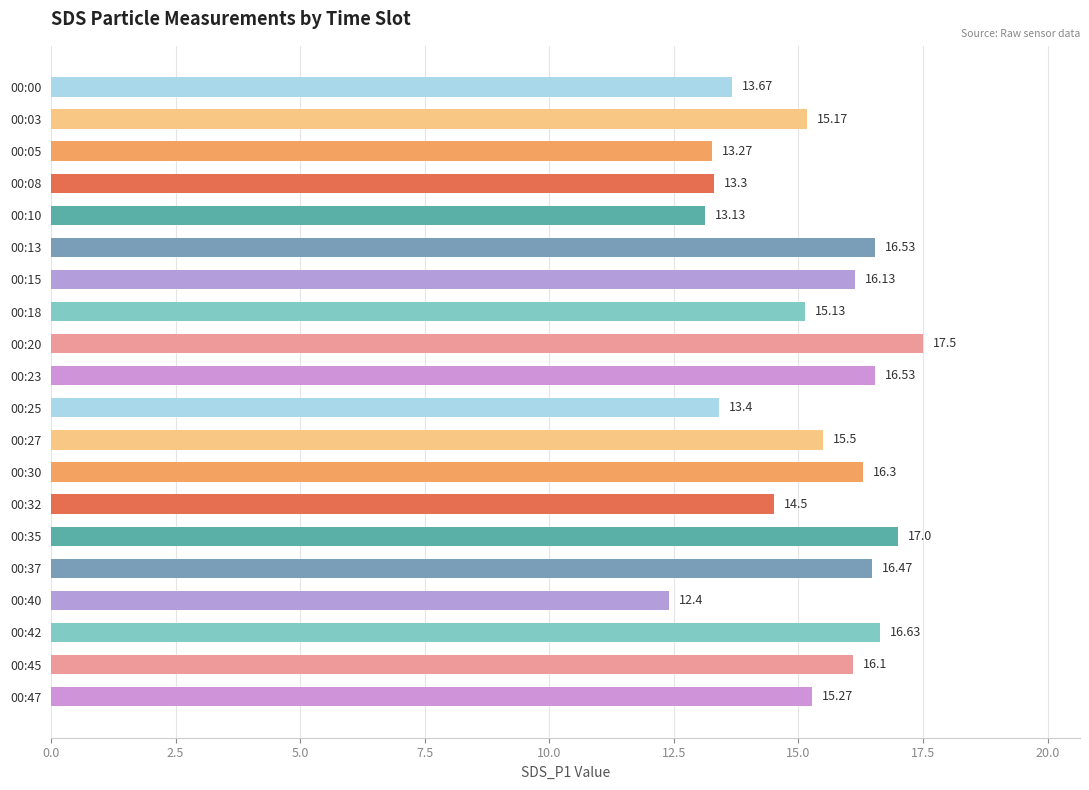

What is the difference between the maximum and second lowest values?

4.4